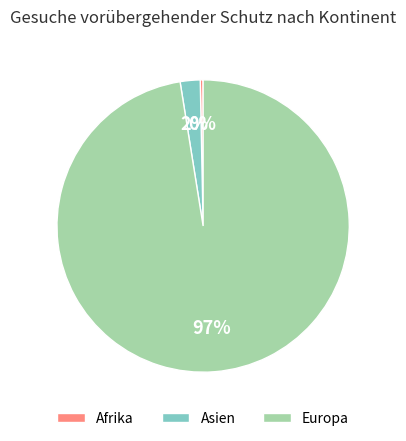

How many slices are in this pie chart?

3